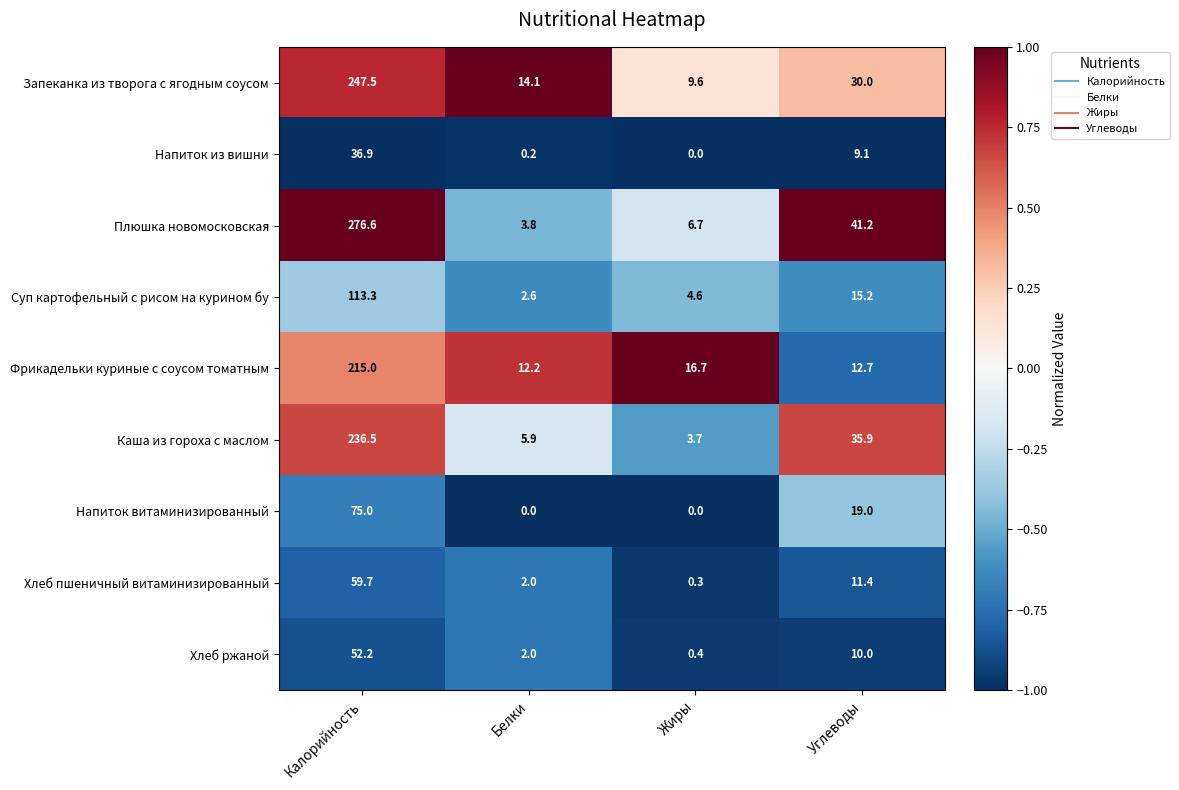

The Напиток витаминизированный series shows 0.0 at Жиры. True or false?

True